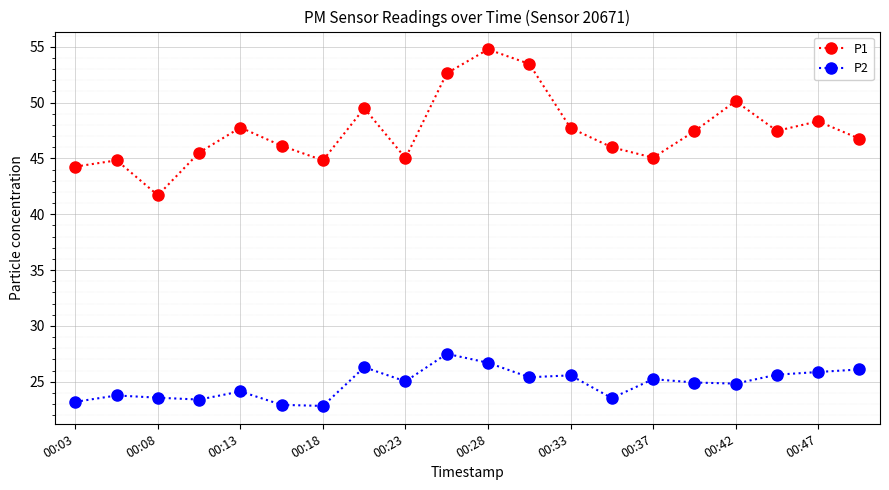

True or false: P1 and P2 cross at least once.

False